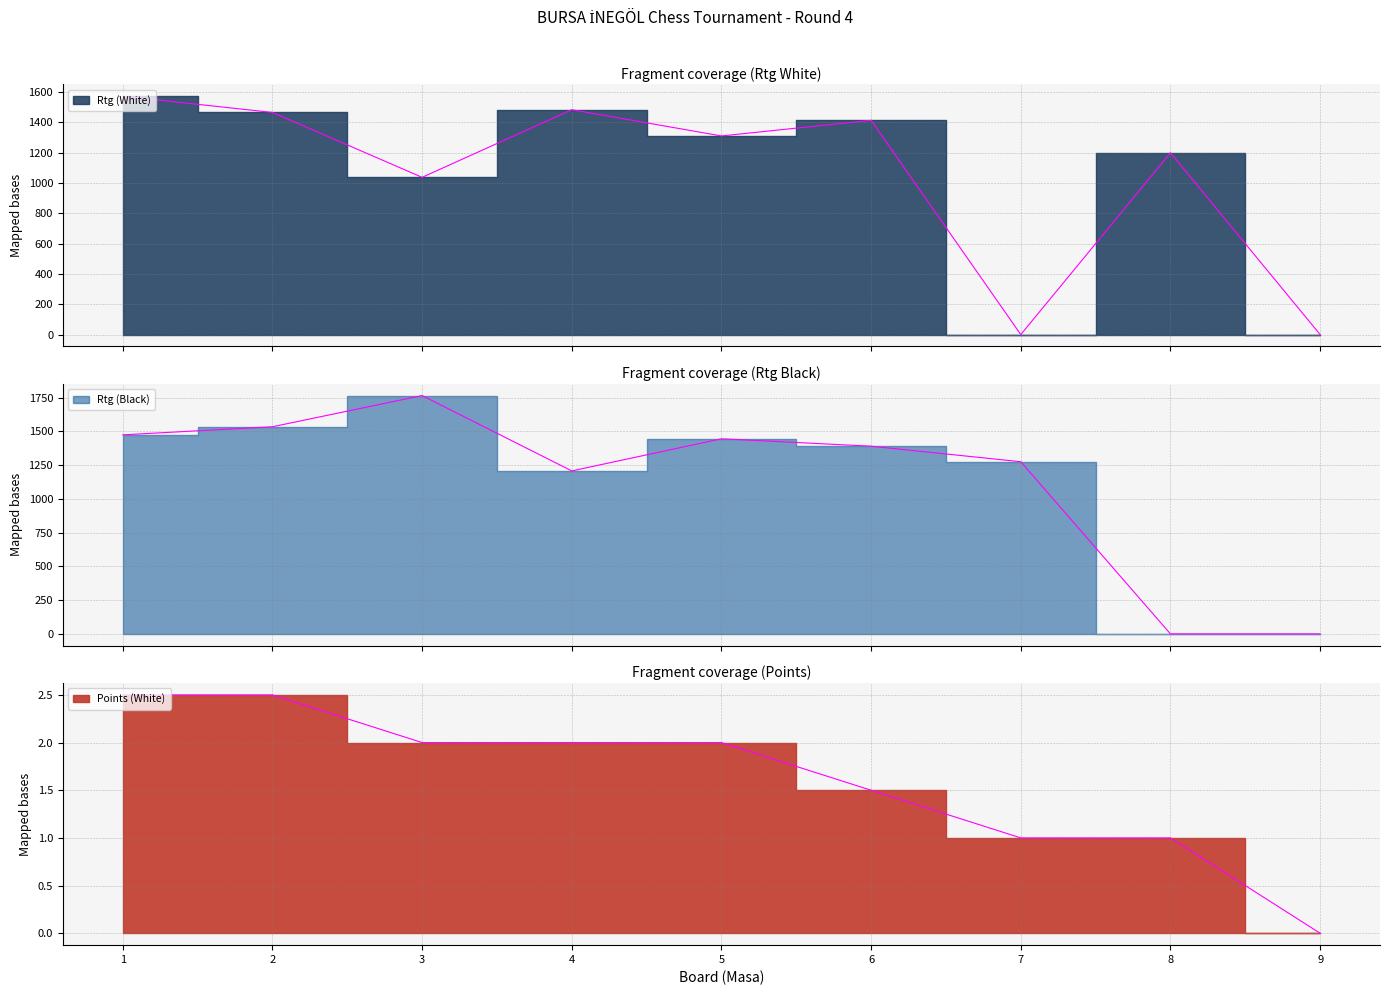

At how many categories does at least one series exceed 860?

8